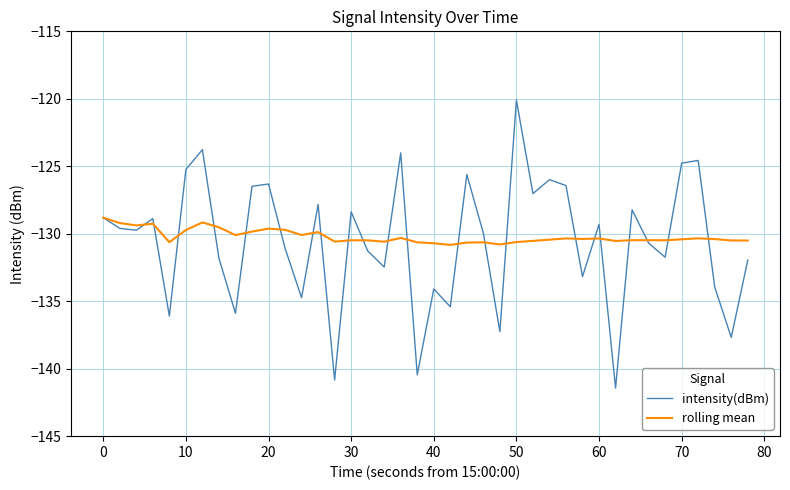

Which series has the largest range (max minus min)?

intensity(dBm)